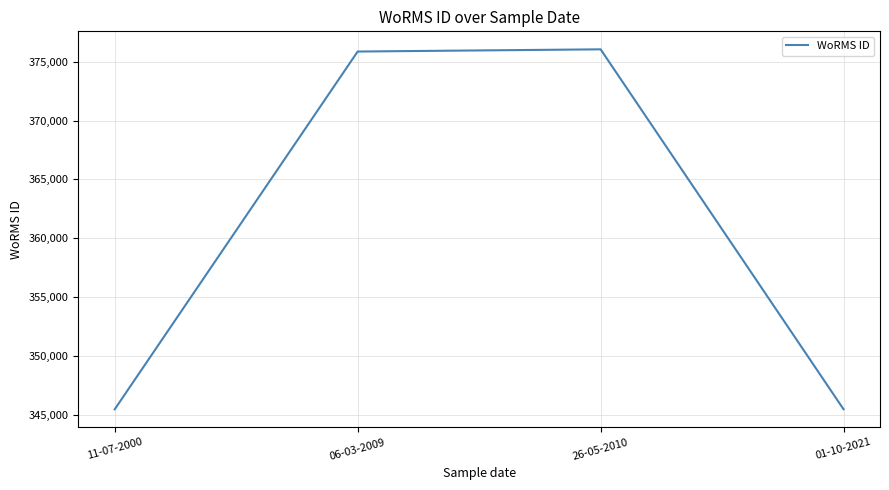

The value at 06-03-2009 is 375856. True or false?

True